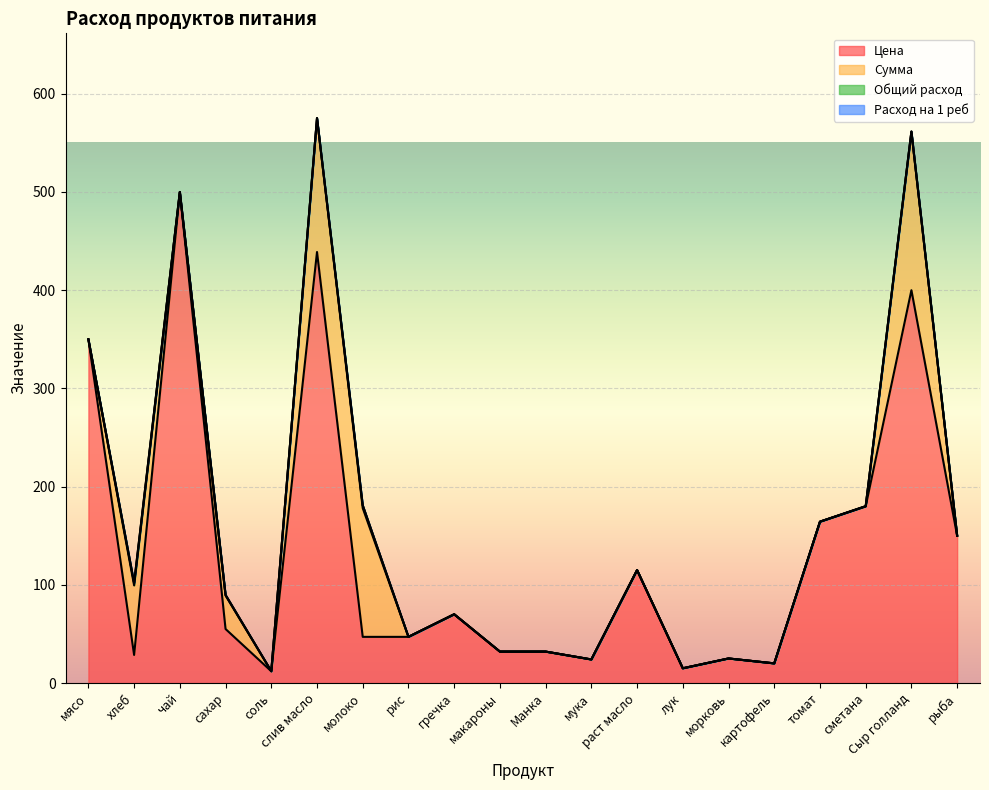

At which category is the sum across all series the highest?

слив масло